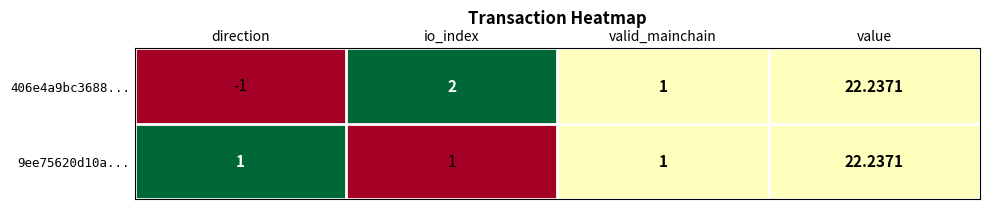

At which label is 406e4a9bc3688... closest to 10?

io_index